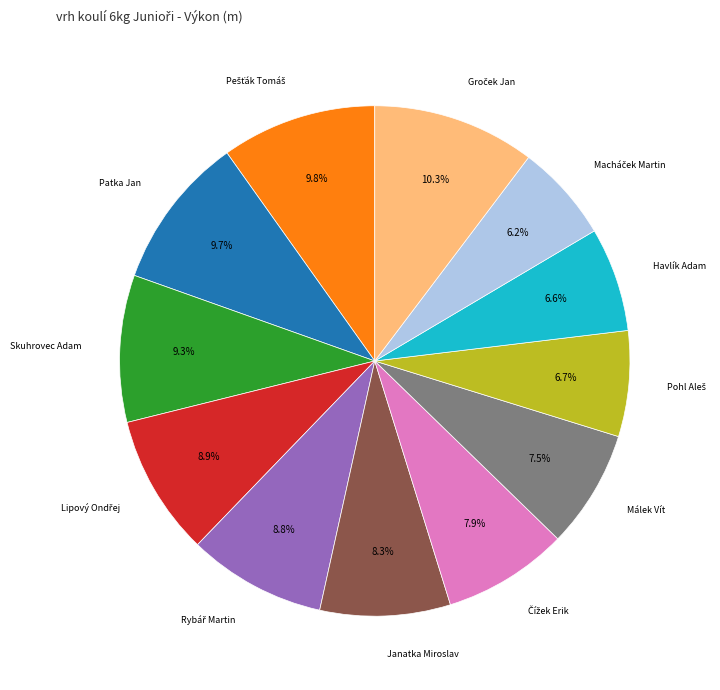

Is there a majority slice in this chart?

No